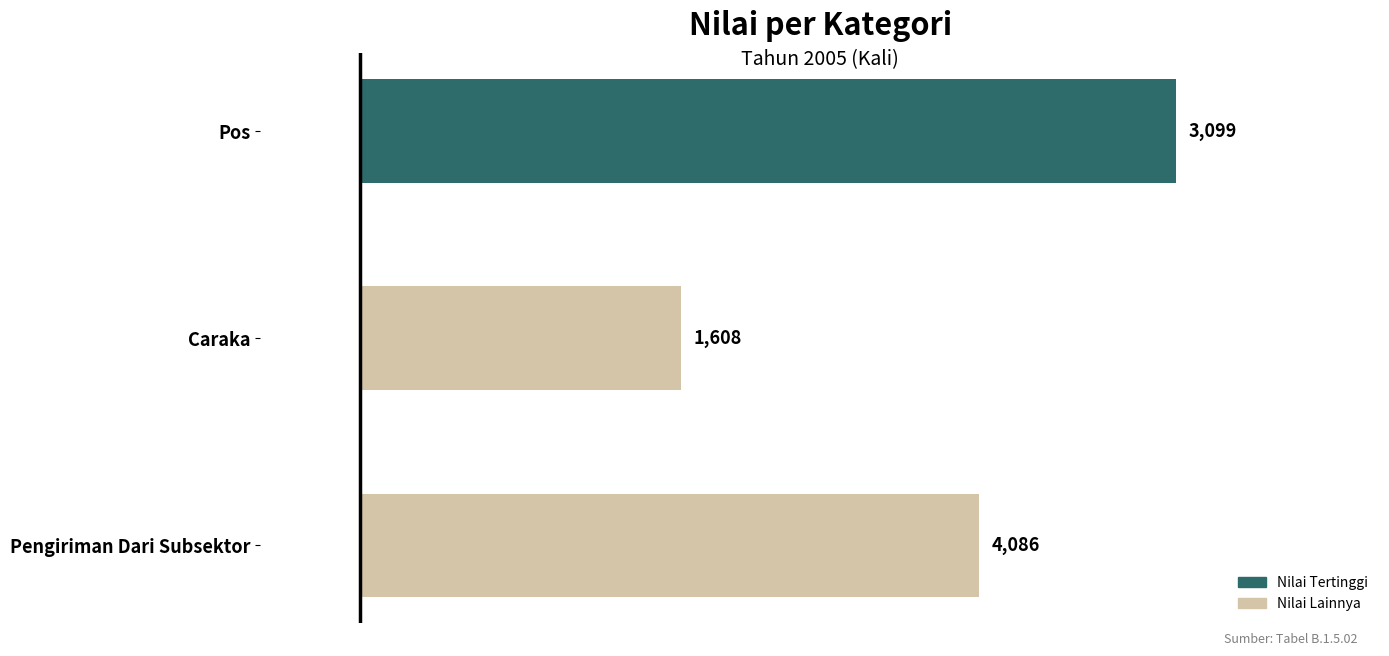

Where is the data nearest to the value 2847?

Pengiriman Dari Subsektor